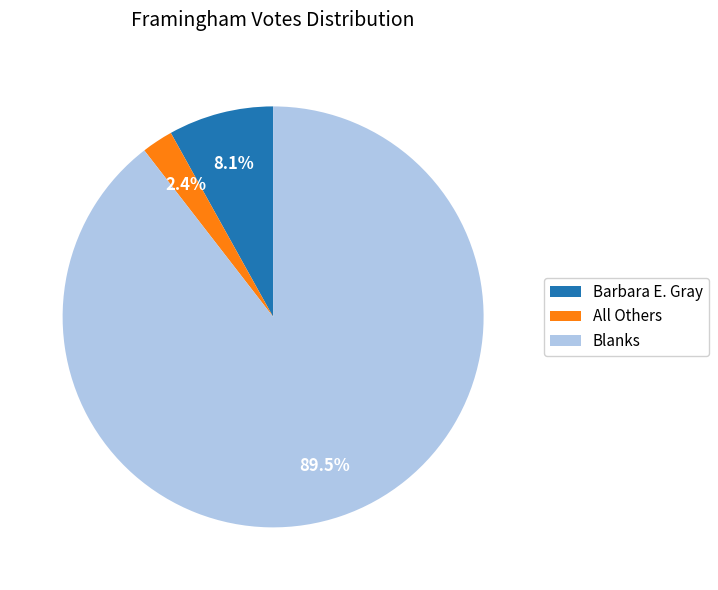

What is the total percentage of All Others and Blanks?

91.9%